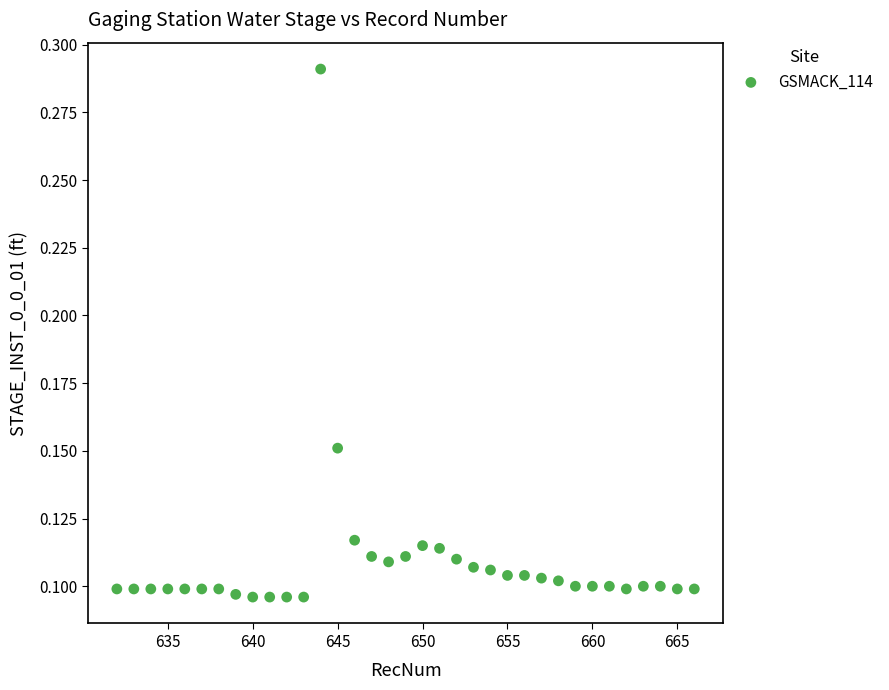

What is the range of X values (max minus min)?

34.0